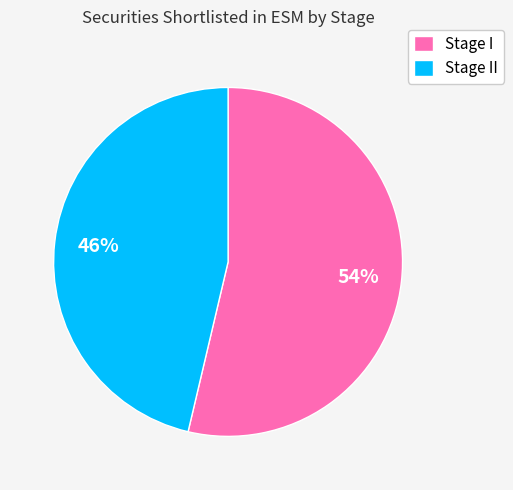

To the nearest percent, what is the combined percentage of Stage I and Stage II?

100%